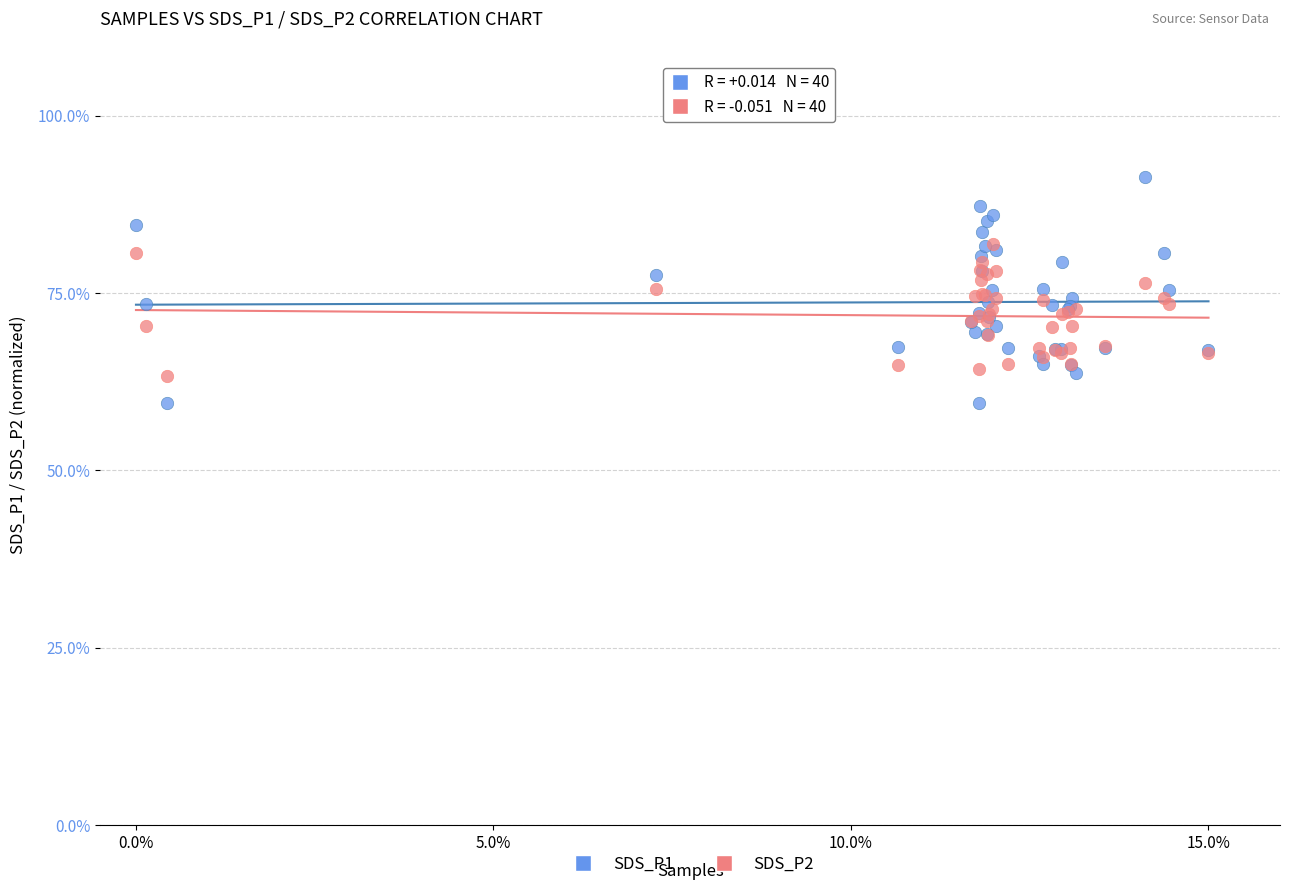

Which series contains the highest Y value?

SDS_P1